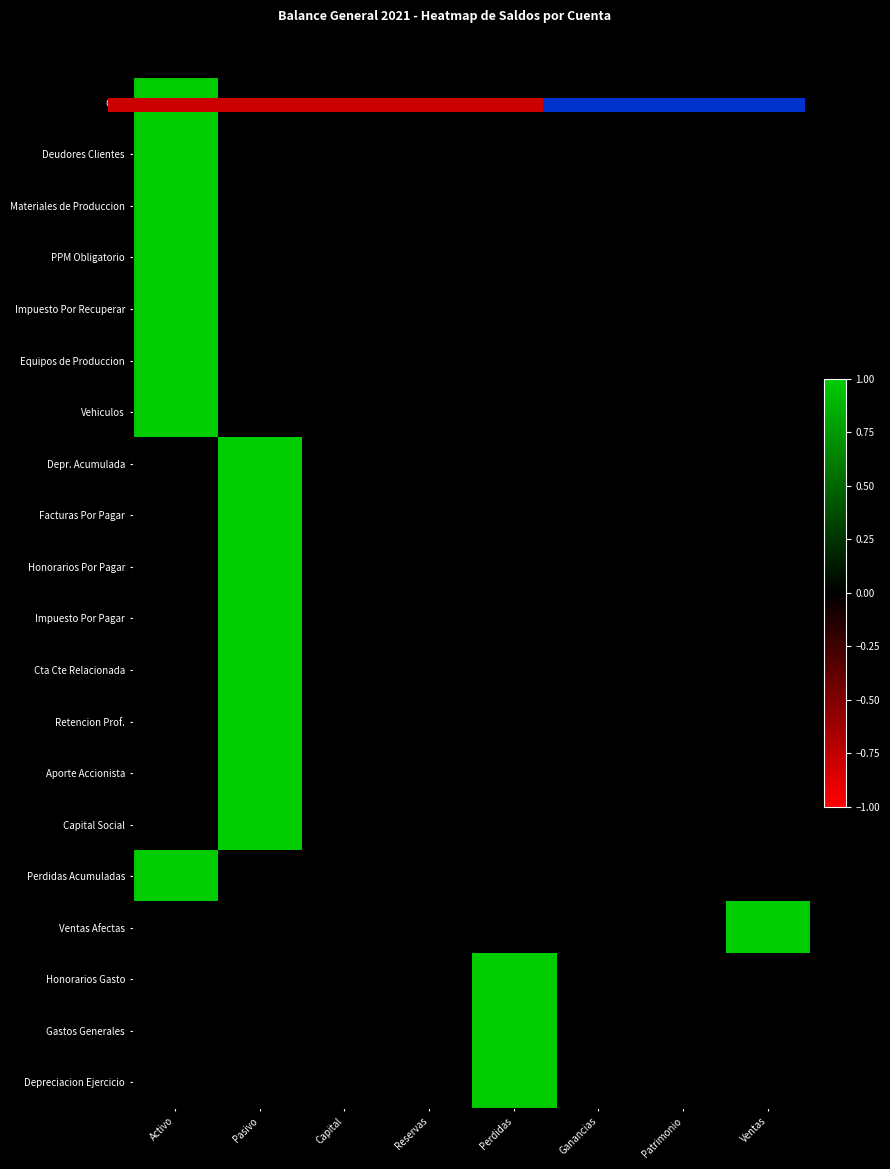

How many series are shown in this chart?

20